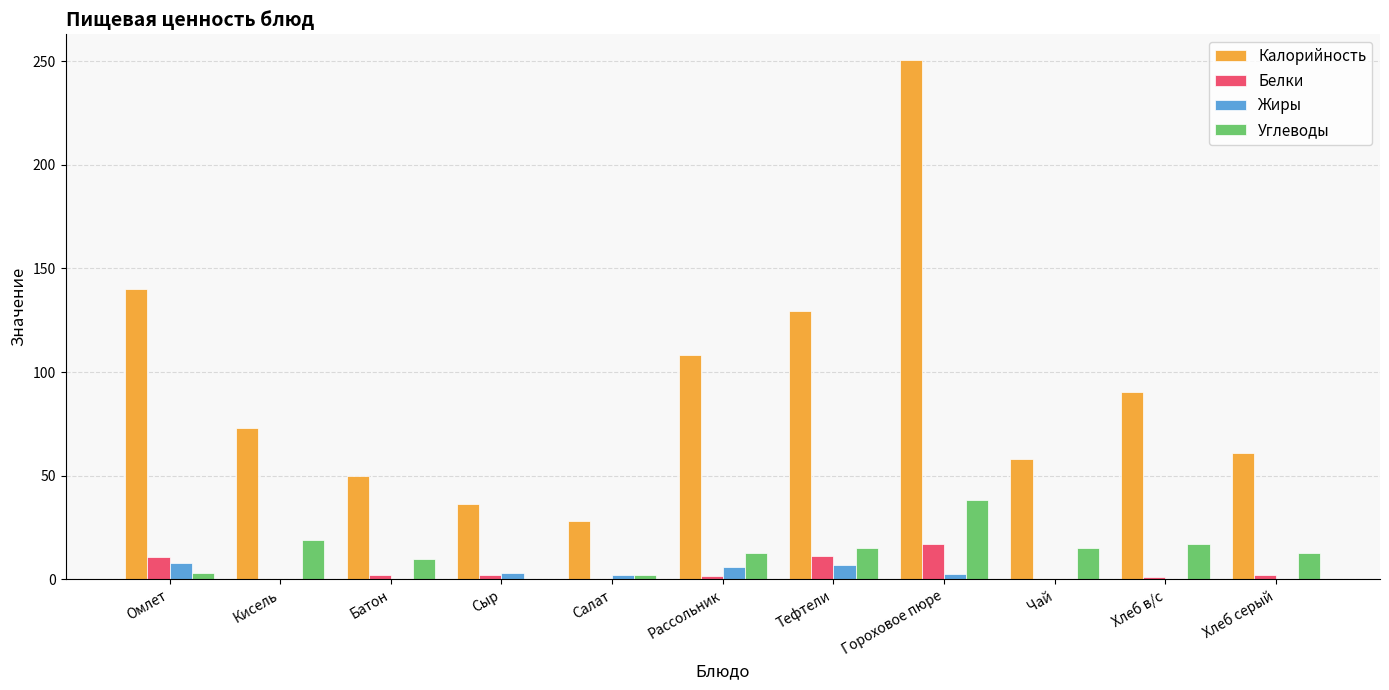

What value does the Белки series have at Батон?

2.0